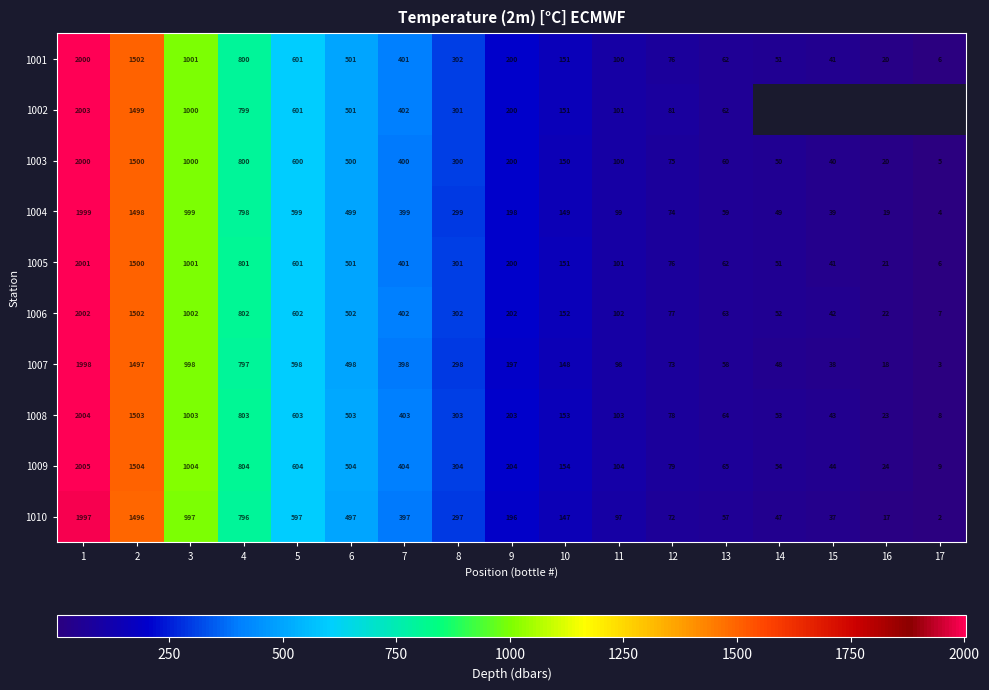

What is the total value across all series at 12?

761.0